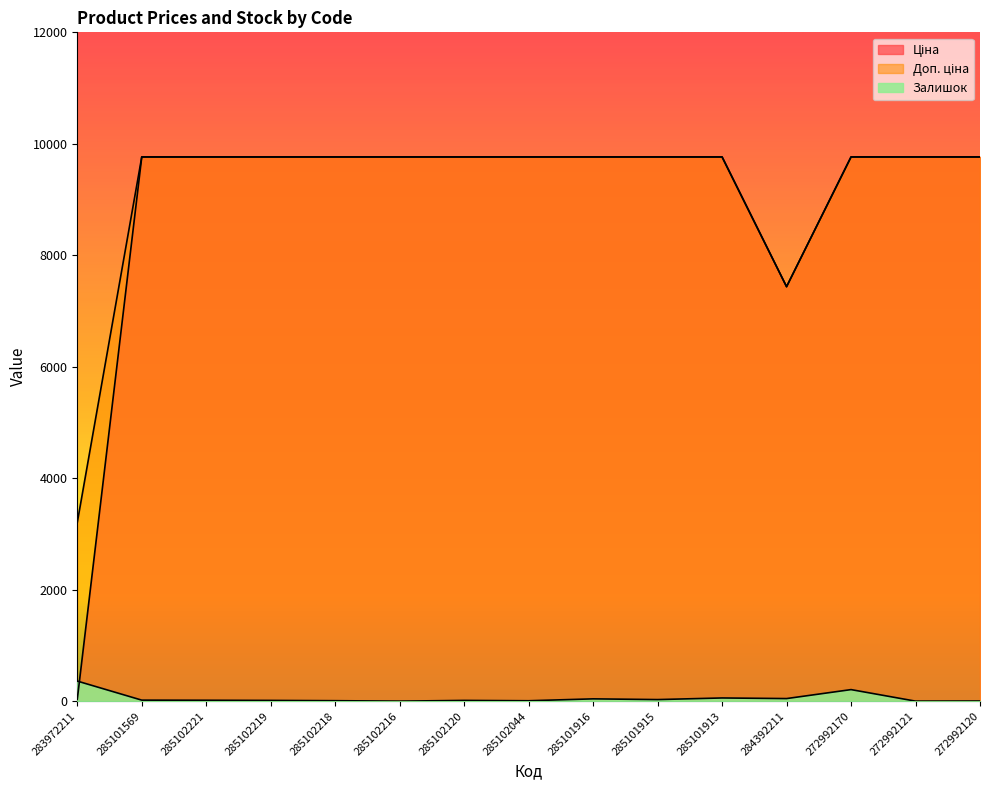

What is the highest value of the Залишок series?

360.0